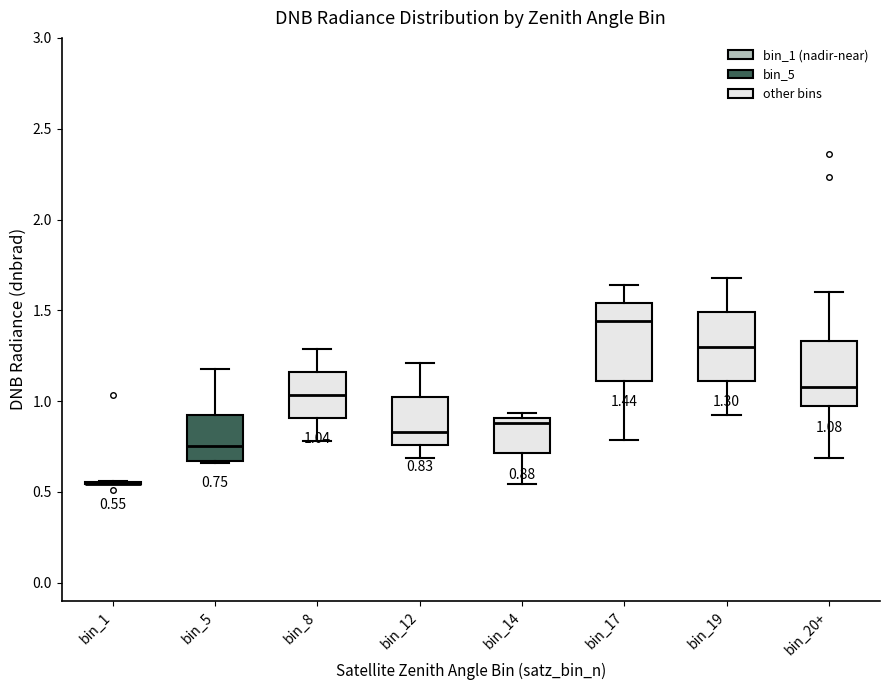

Which box is the tallest, from its lower edge to its upper edge?

bin_17